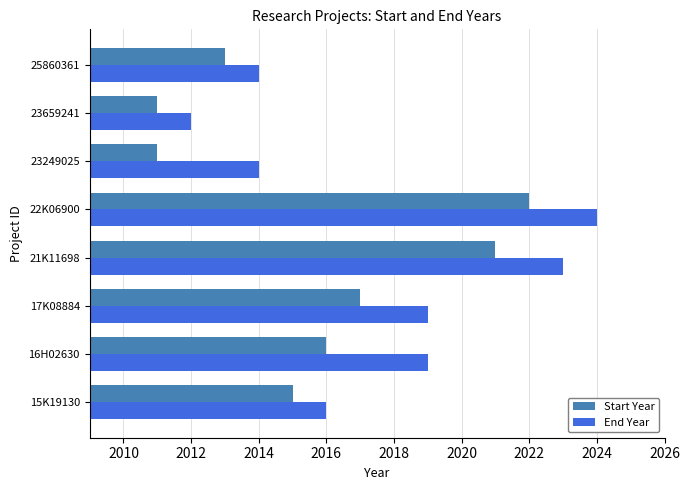

True or false: End Year has a value of 2019 at 17K08884.

True